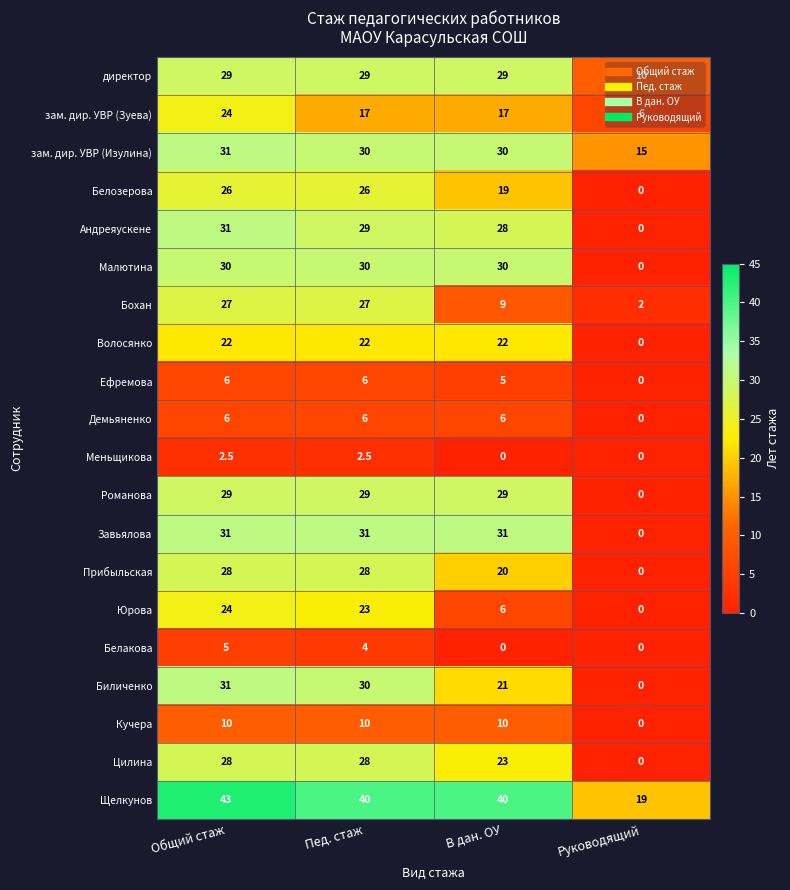

What is the total value across all series at Пед. стаж?

447.5